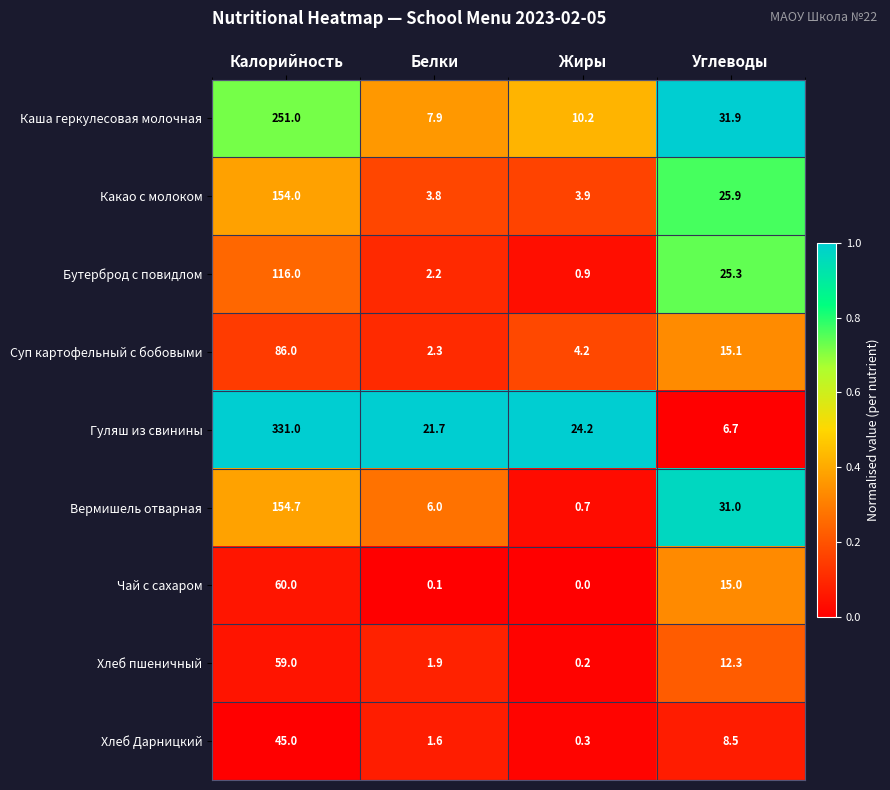

Which category has the lowest value in the Хлеб Дарницкий series?

Жиры